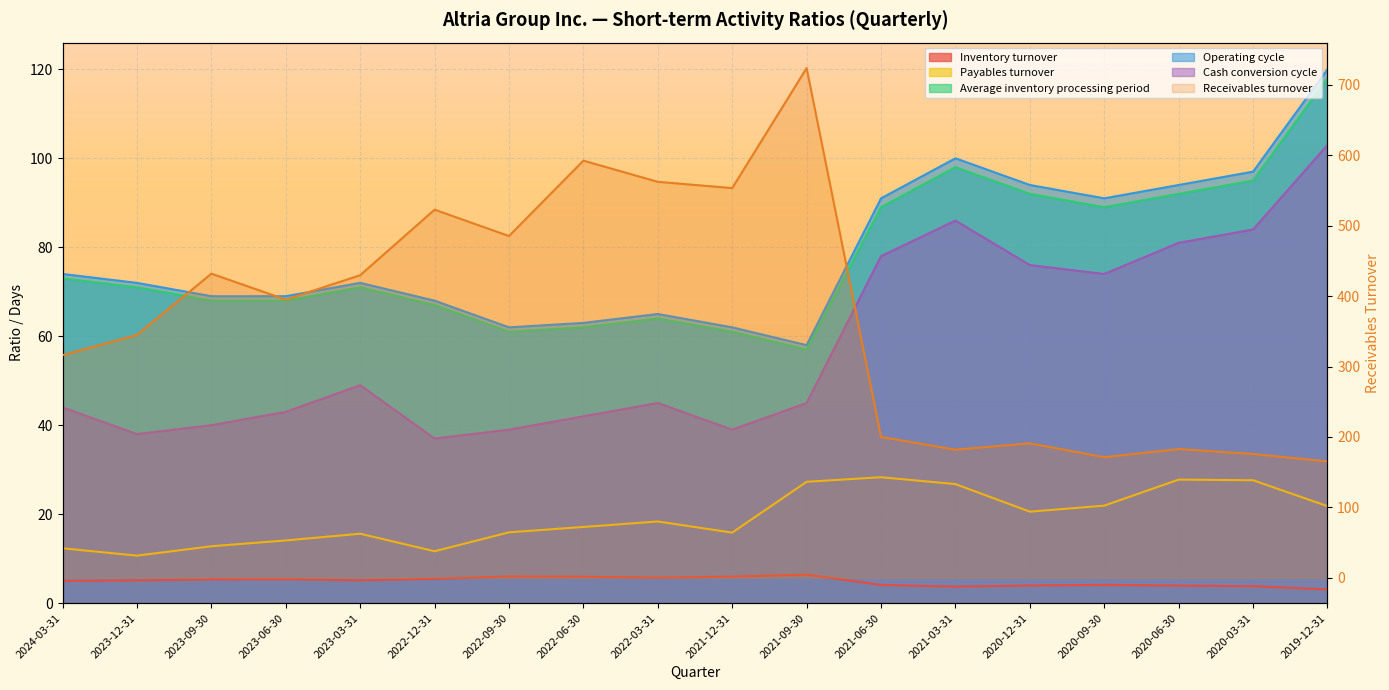

The Receivables turnover series shows 395.1 at 2023-06-30. True or false?

True